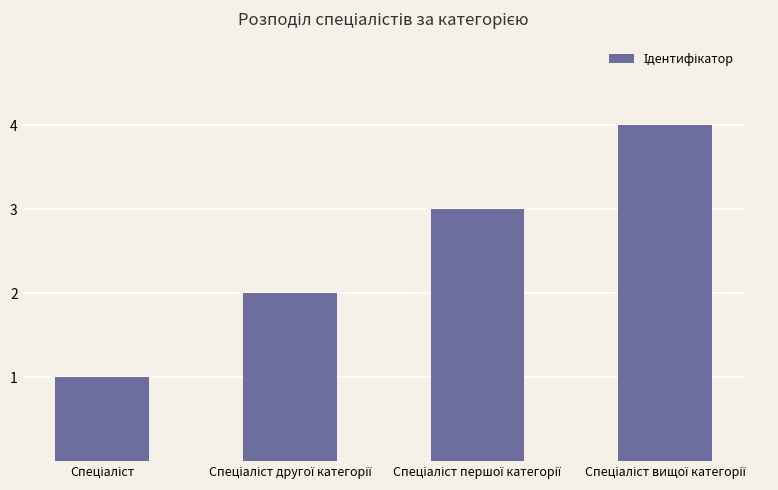

What is the smallest value displayed?

1